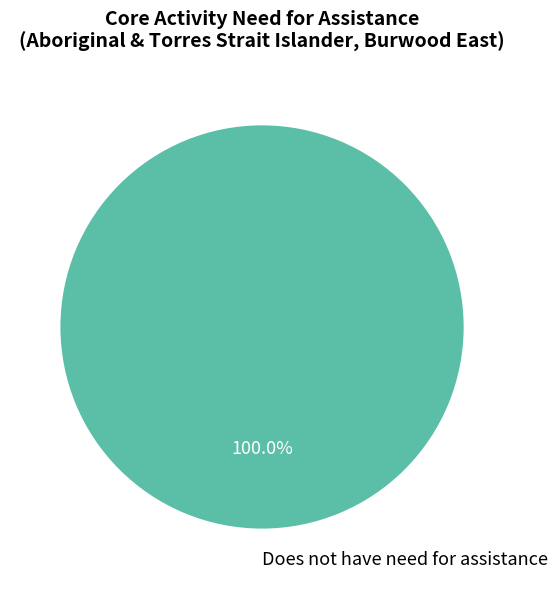

Which category accounts for the majority?

Does not have need for assistance